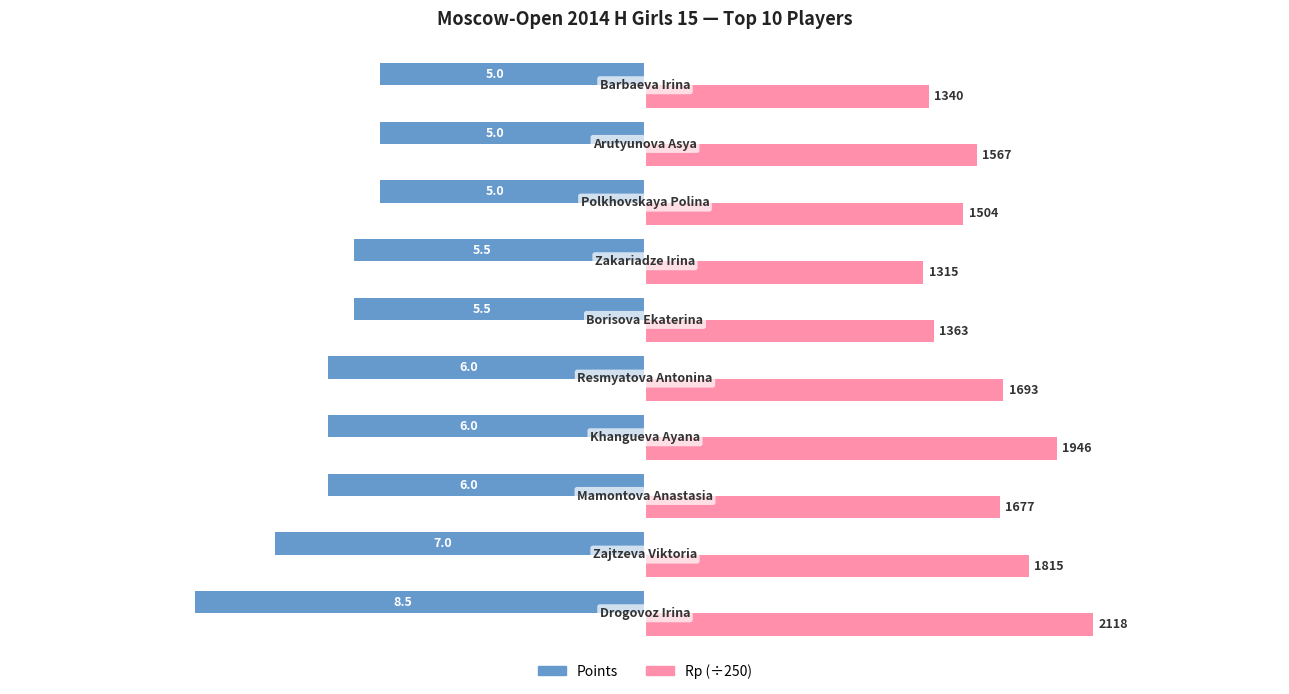

Reading left to right, transcribe all the data shown in this chart.

Points: -8.5	-7.0	-6.0	-6.0	-6.0	-5.5	-5.5	-5.0	-5.0	-5.0
Rp (÷250): 8.5	7.3	6.7	7.8	6.8	5.5	5.3	6.0	6.3	5.4